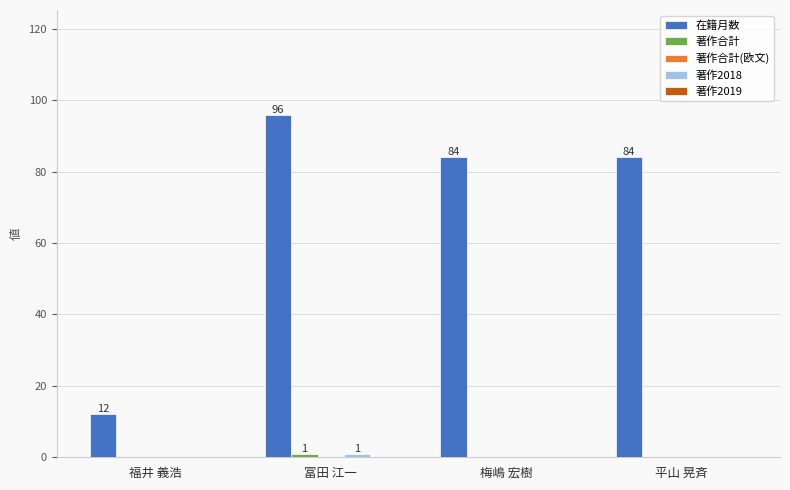

The value of 在籍月数 at 梅嶋 宏樹 is 84. True or false?

True